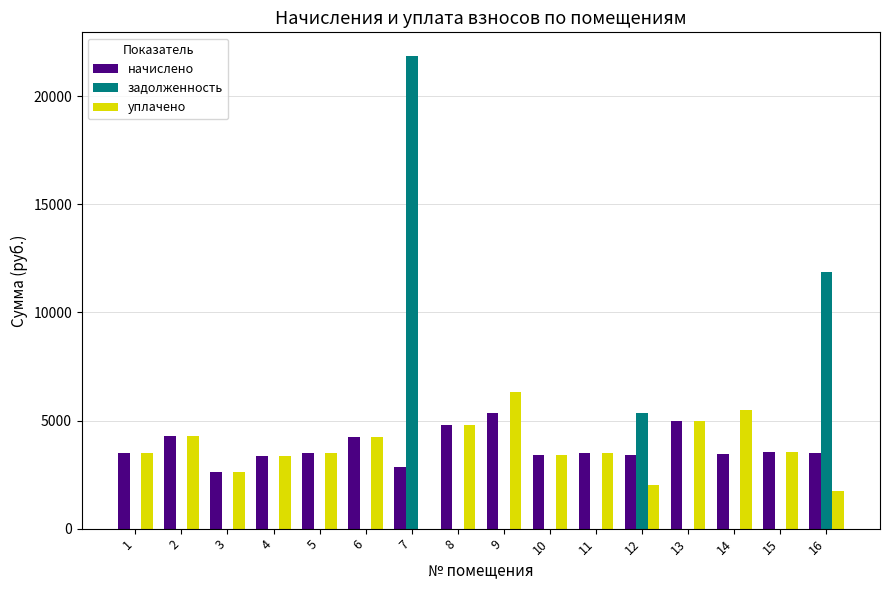

Which series has the largest total across all categories?

начислено